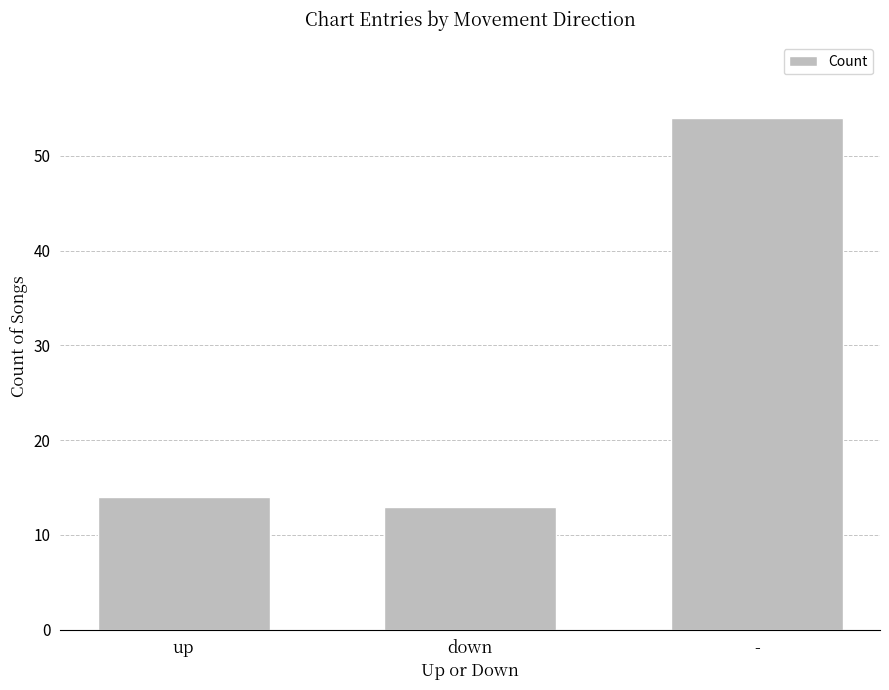

Count the number of categories in the chart.

3